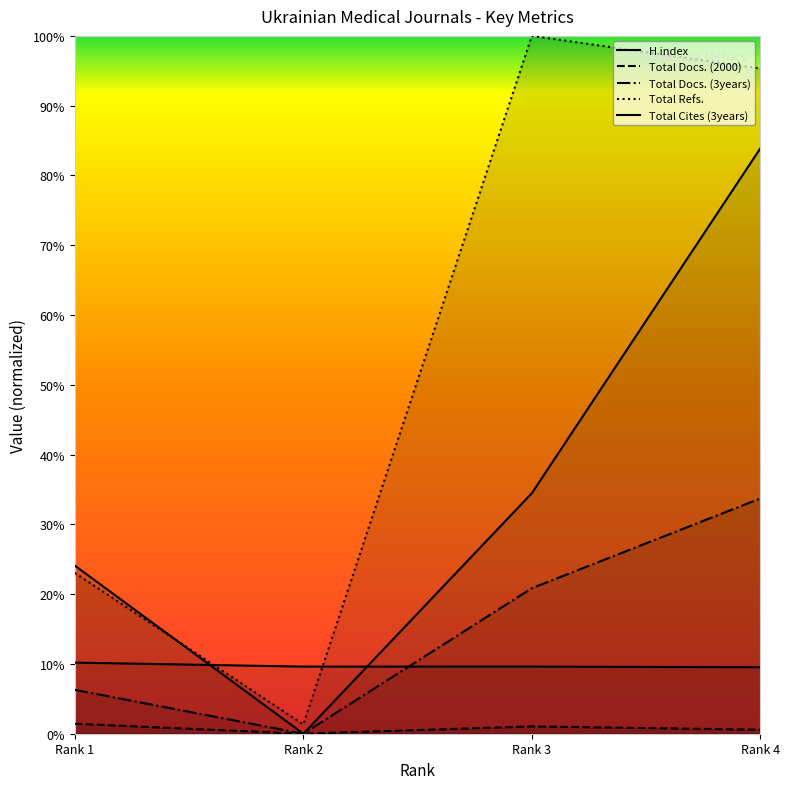

Which category has the lowest value in the Total Cites (3years) series?

Rank 2